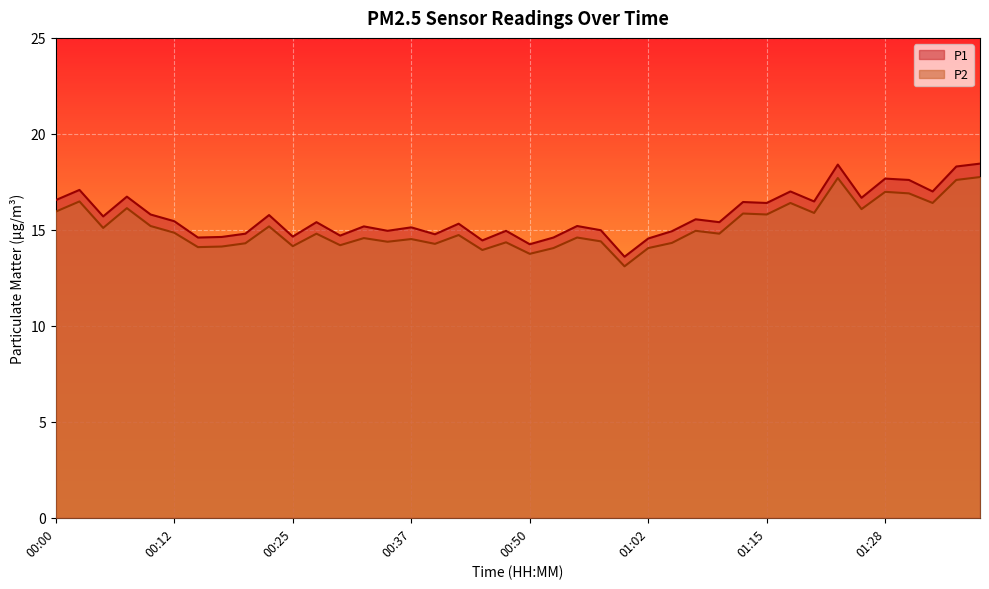

What is the difference between the P1 values at 00:02 and 01:30?

0.5